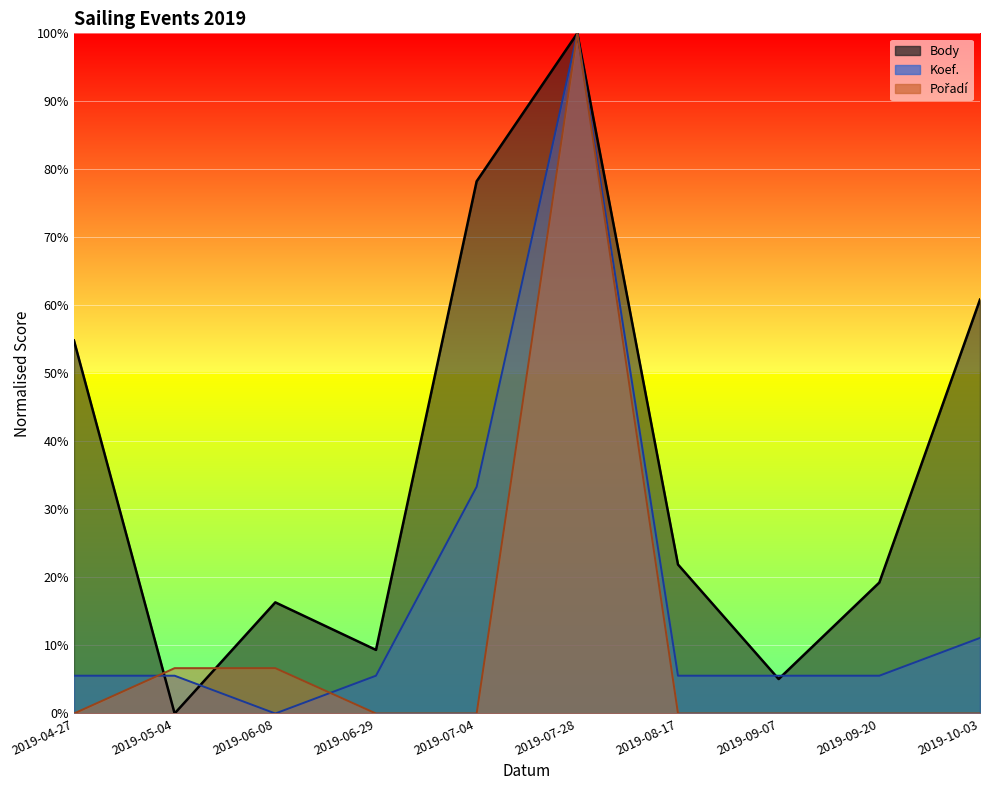

True or false: Pořadí and Koef. intersect in this chart.

True